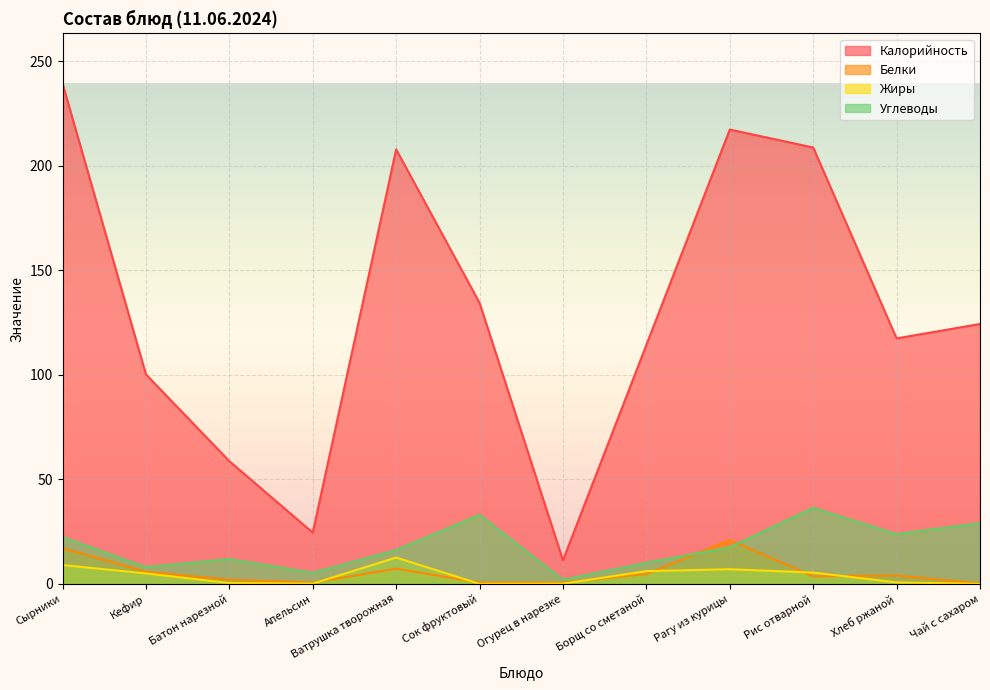

What are all the series names shown in the legend?

Калорийность, Белки, Жиры, Углеводы